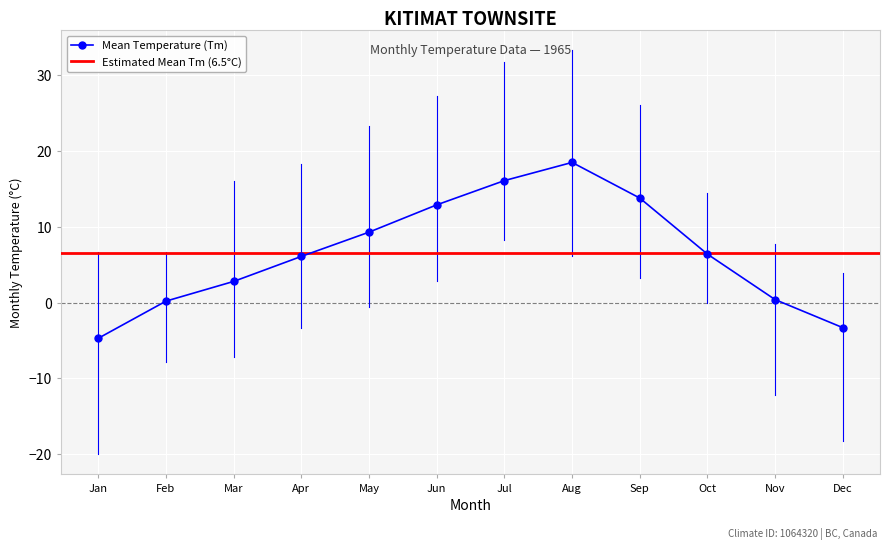

Where is the first local maximum for Tm?

8